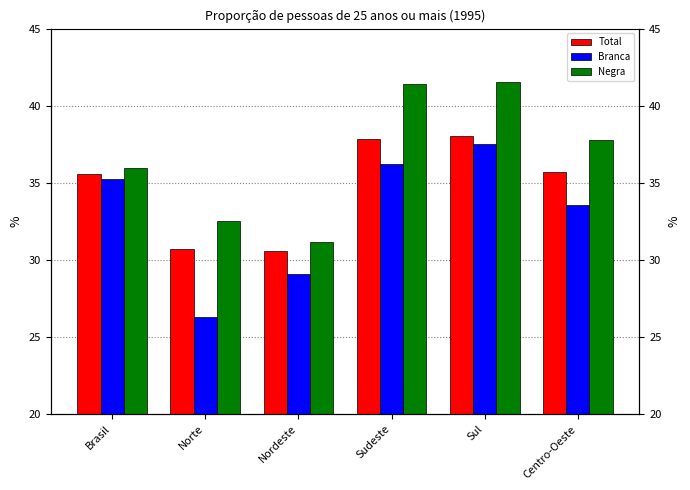

At which label does Negra reach its minimum?

Nordeste